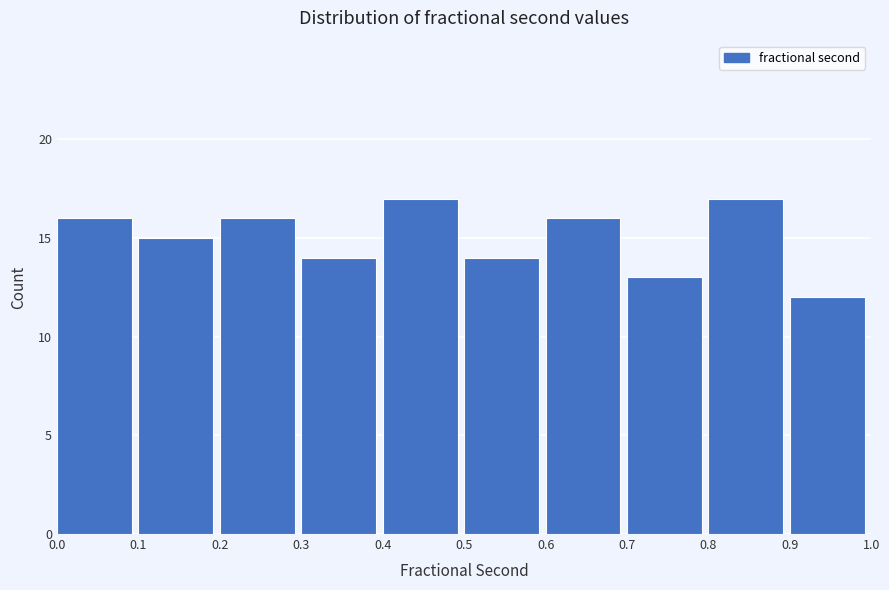

Reading left to right, transcribe this chart: for each bar, give the range it covers on the x-axis and its height. The values are not printed on the chart, so give them approximately, as read against the axis.

0.0 to 0.1: 16
0.1 to 0.2: 15
0.2 to 0.3: 16
0.3 to 0.4: 14
0.4 to 0.5: 17
0.5 to 0.6: 14
0.6 to 0.7: 16
0.7 to 0.8: 13
0.8 to 0.9: 17
0.9 to 1.0: 12